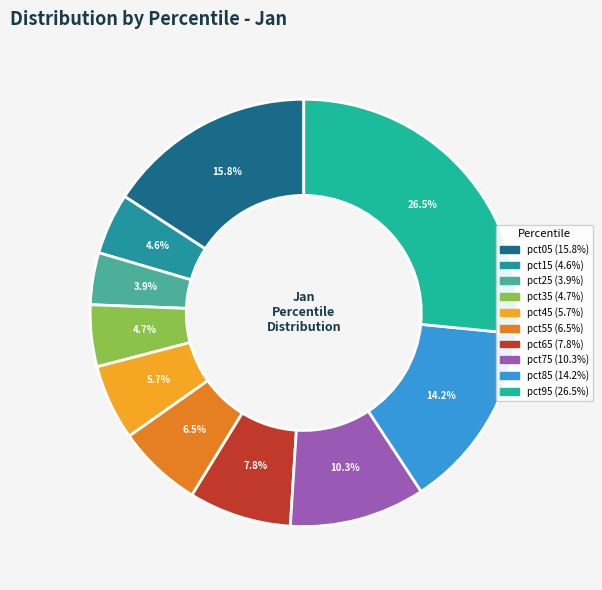

Count the number of slices in the pie.

10